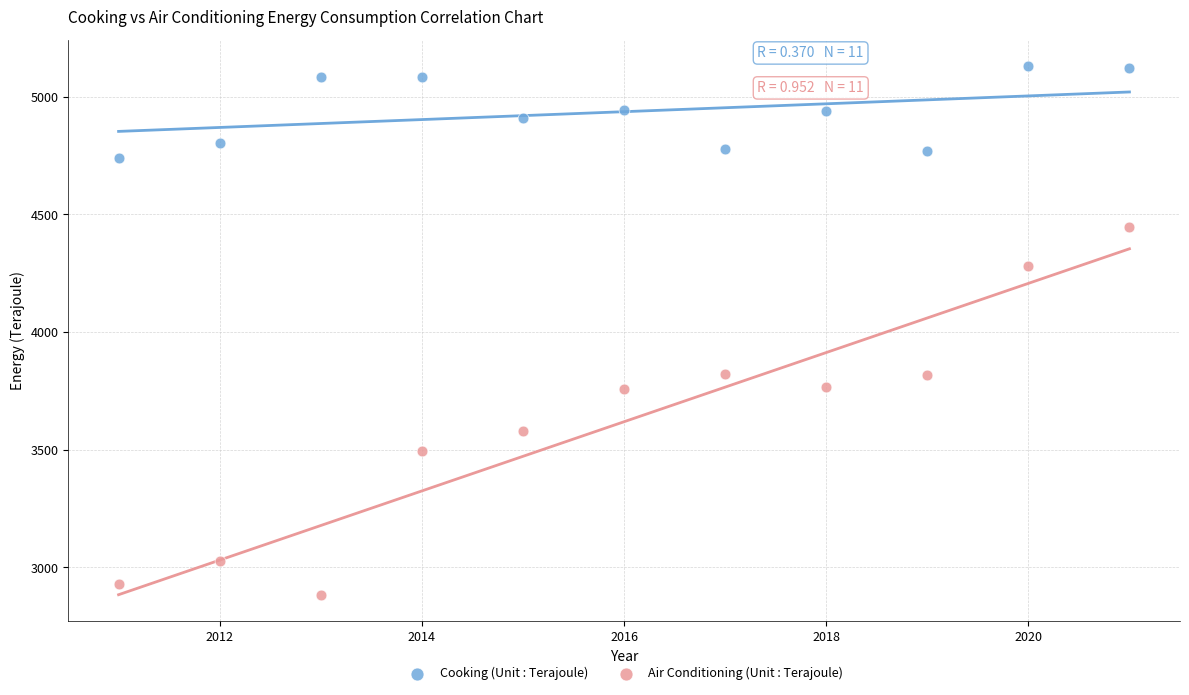

Which series reaches the minimum Y coordinate?

Air Conditioning (Unit : Terajoule)